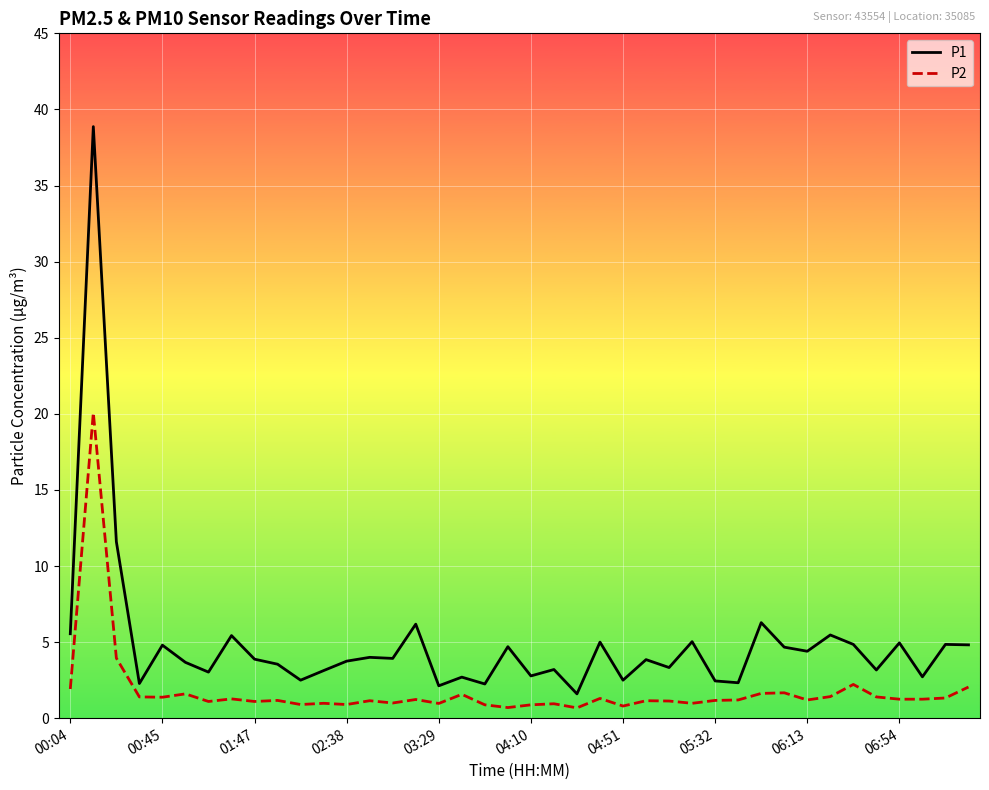

Rank the series by their maximum value, from highest to lowest.

P1, P2